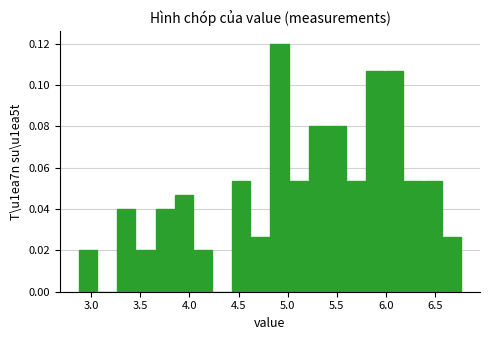

Around what value on the x-axis is the tallest bar? Give the approximate position of its centre, as read against the axis.

4.90